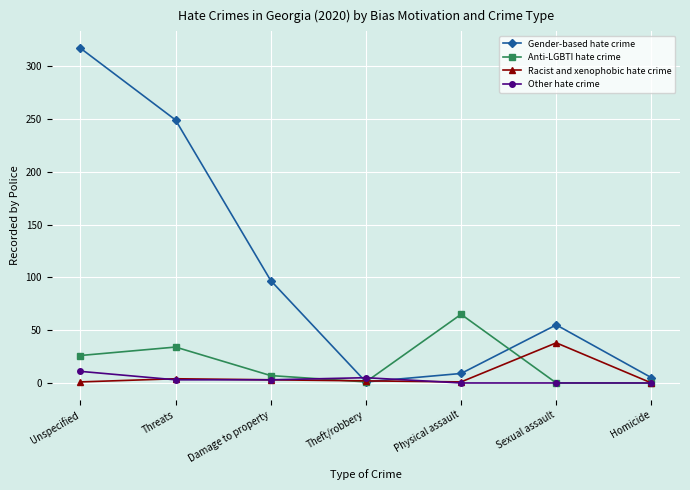

What is the label of the 2nd point from the right?

Sexual assault